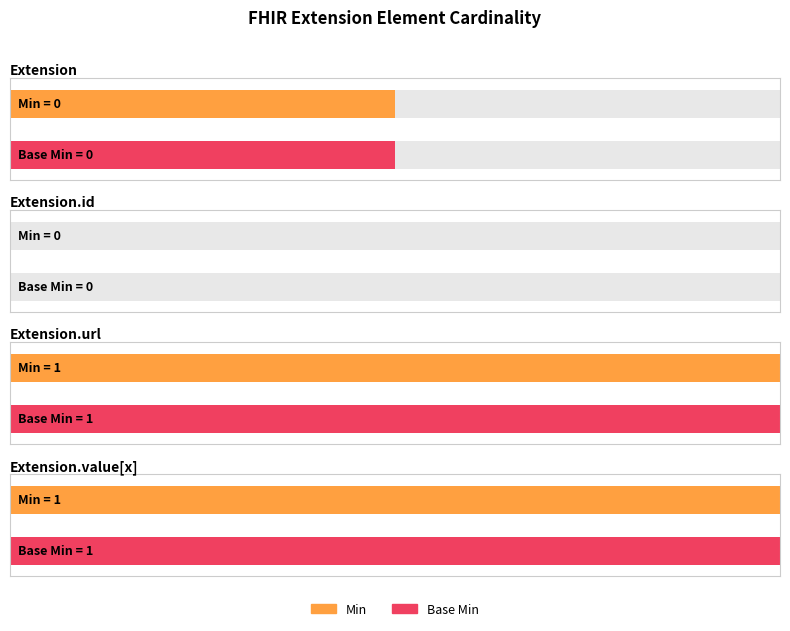

What is the value of the Min bar at the 3rd from the left?

1